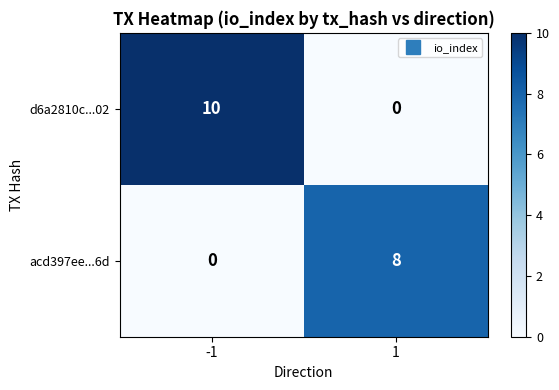

At which category does the chart reach its peak across all series?

-1